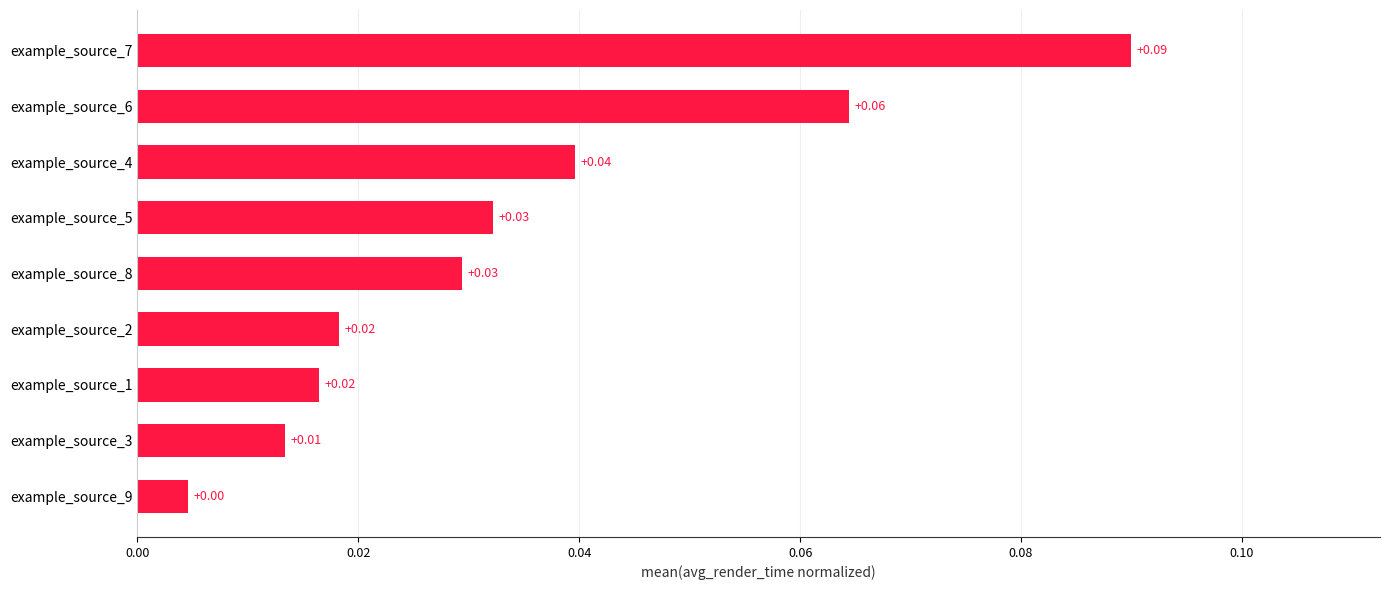

Between example_source_3 and example_source_4, which is larger?

example_source_4